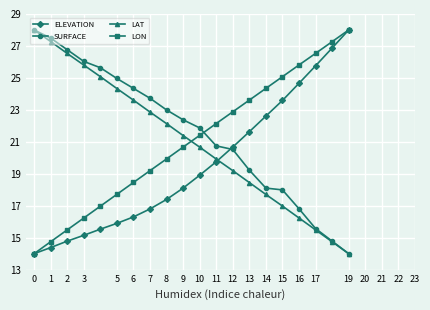

True or false: LAT and ELEVATION intersect in this chart.

True